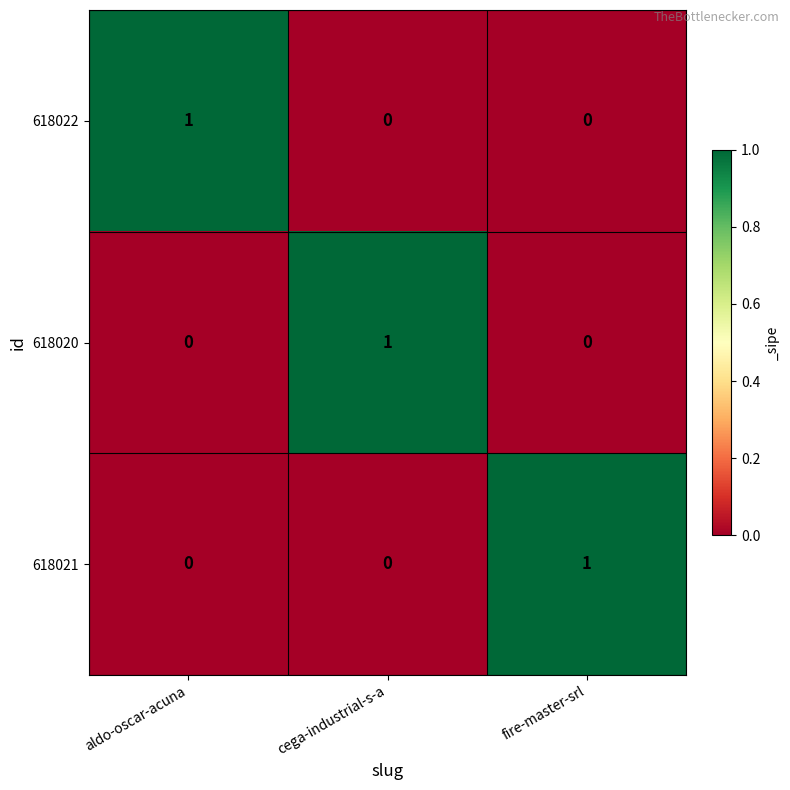

Count the 618022 values in the range 0 to 1.

3